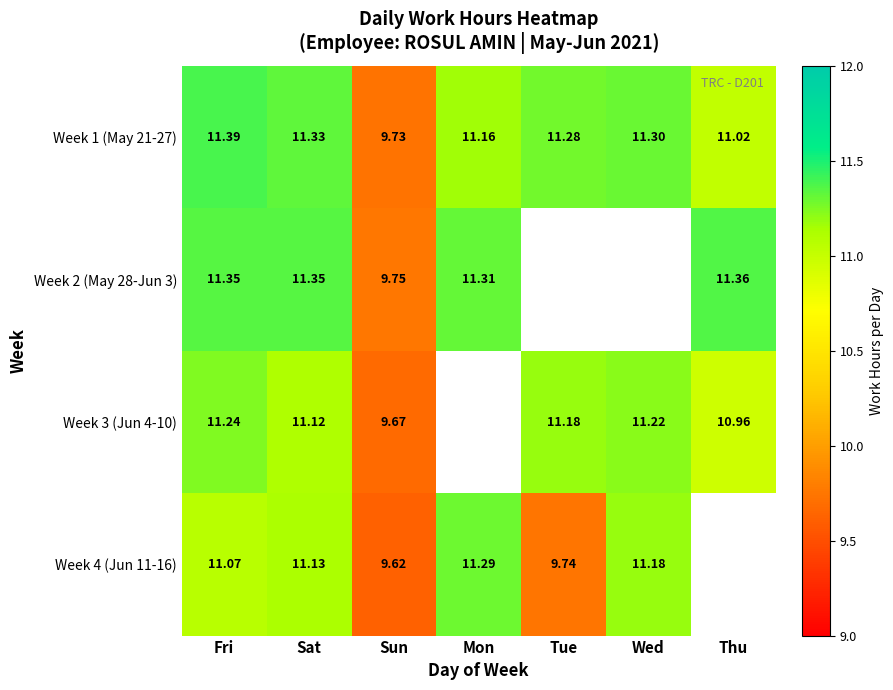

How many values in the Week 3 (Jun 4-10) series are below 11?

2